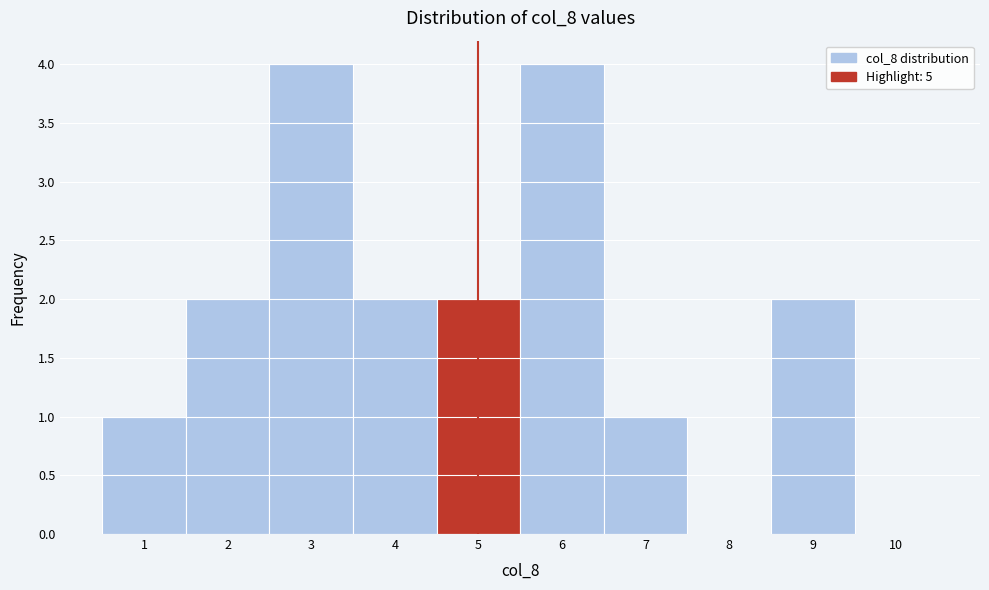

Reading left to right, list every bar in this chart as the range it spans on the x-axis followed by its height. The values are not printed on the chart, so give them approximately, as read against the axis.

0.5 to 1.5: 1
1.5 to 2.5: 2
2.5 to 3.5: 4
3.5 to 4.5: 2
4.5 to 5.5: 2
5.5 to 6.5: 4
6.5 to 7.5: 1
7.5 to 8.5: 0
8.5 to 9.5: 2
9.5 to 10.5: 0